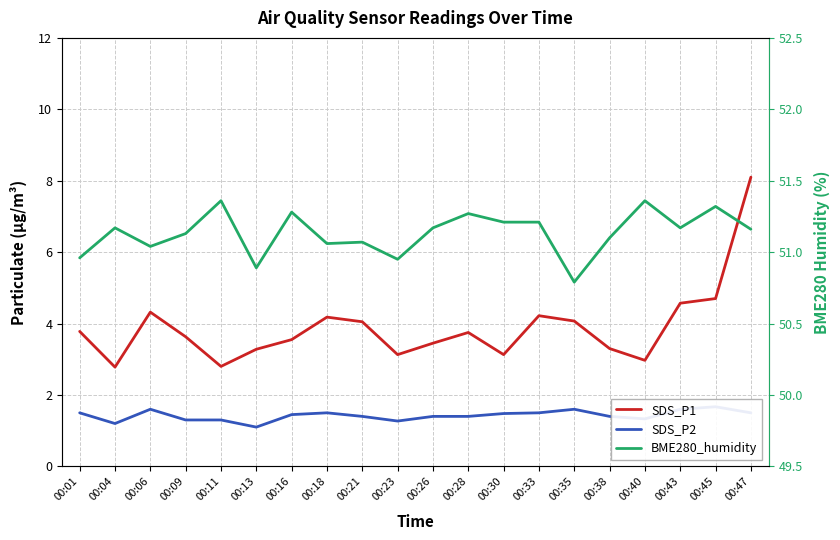

True or false: BME280_humidity and SDS_P1 intersect in this chart.

False